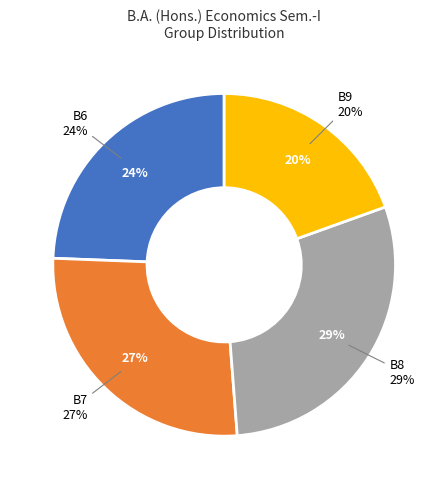

What is the largest slice in the pie chart?

B8